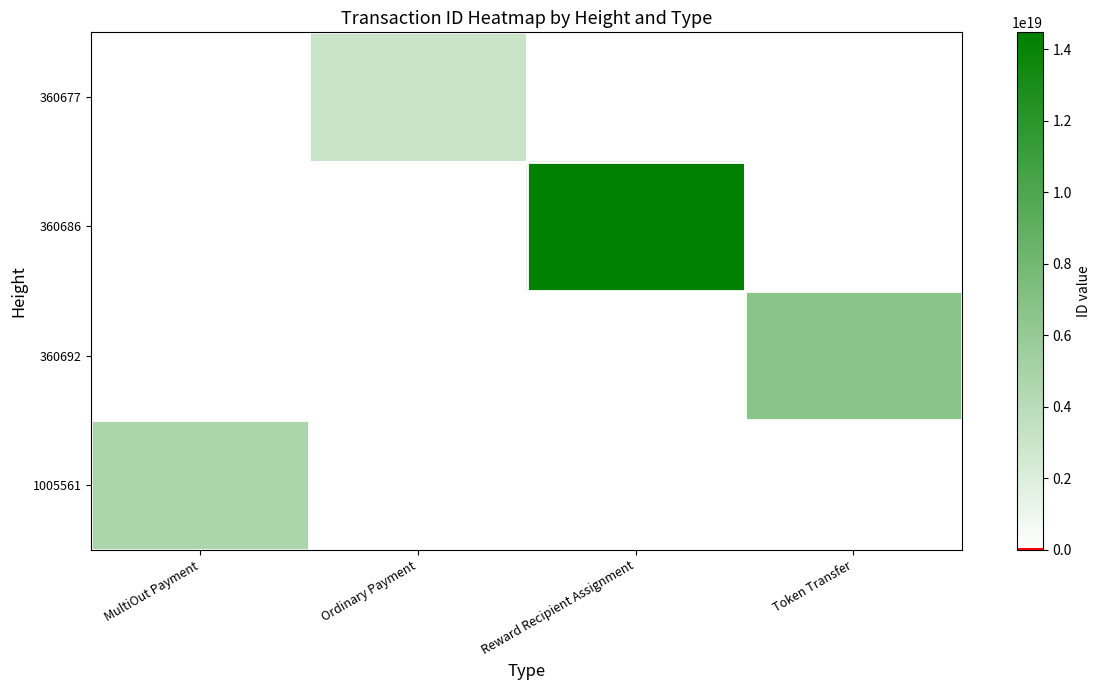

Is the value of 360692 at Reward Recipient Assignment greater than the value of 1005561 at Reward Recipient Assignment?

No